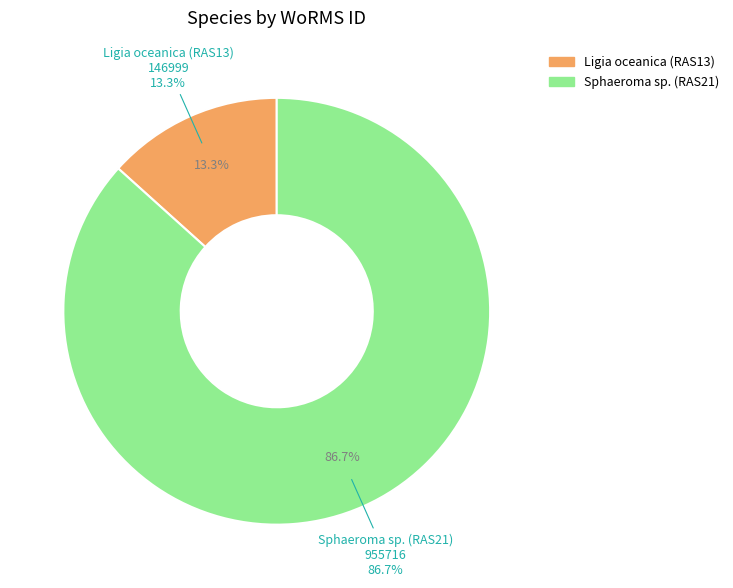

What percentage is the Sphaeroma sp. (RAS21) slice, to the nearest percent?

87%